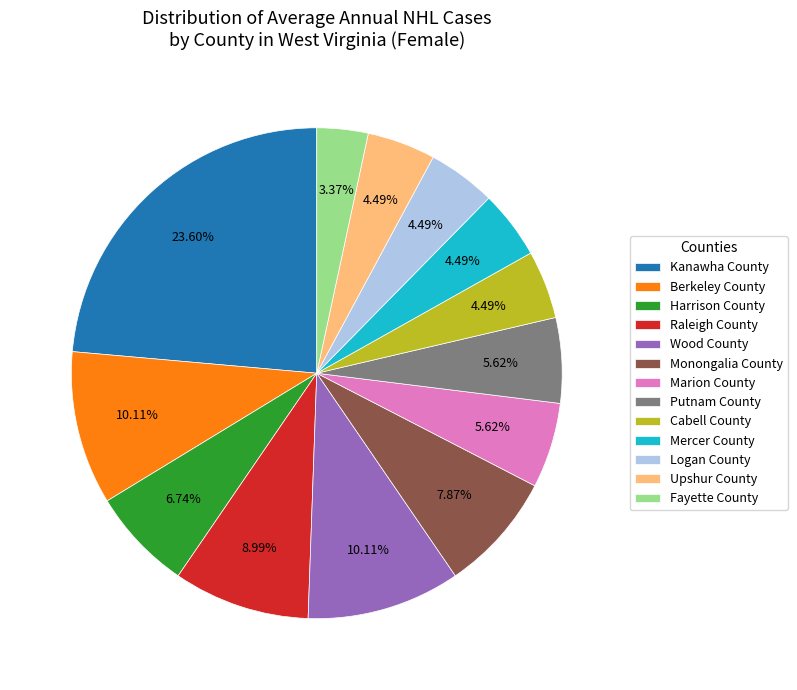

Which has a higher value, Putnam County or Logan County?

Putnam County